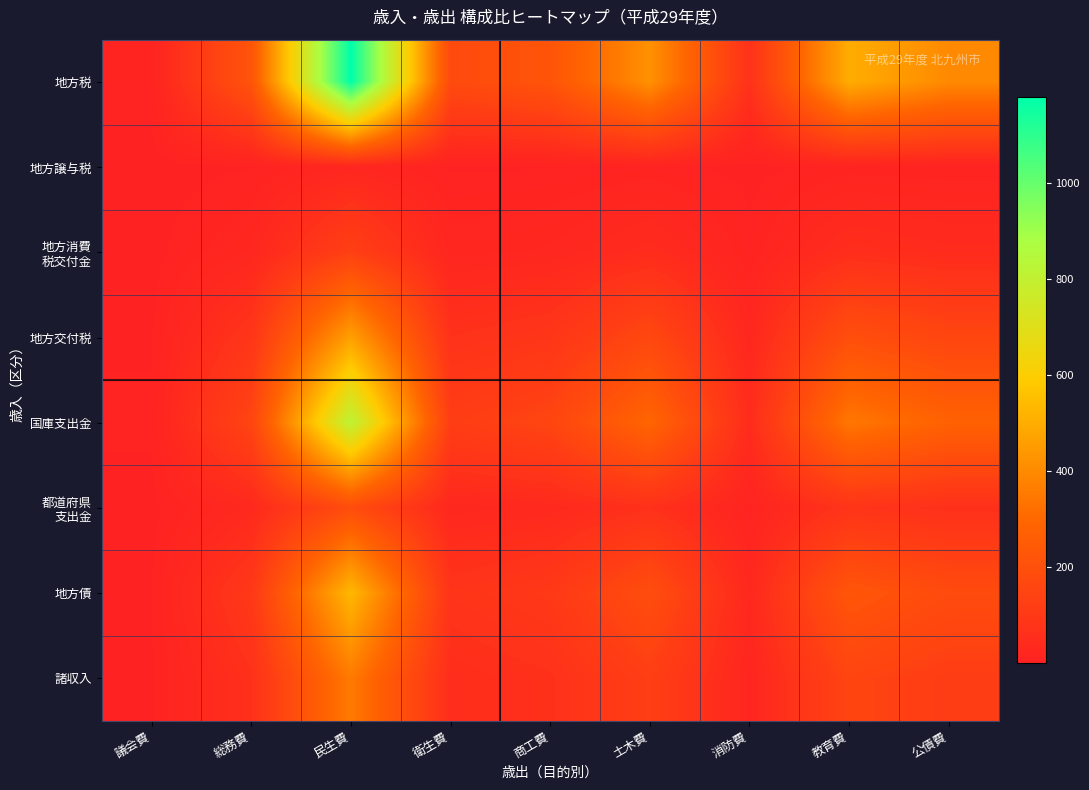

Which has a higher value, 民生費 or 議会費?

民生費